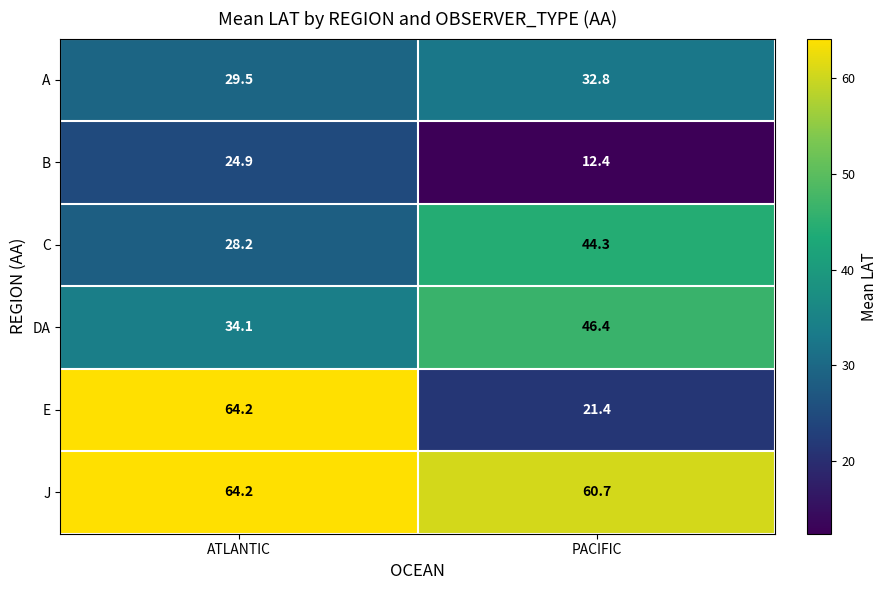

Reading left to right, list all the values displayed in this chart.

A: 29.5	32.8
B: 24.9	12.4
C: 28.2	44.3
DA: 34.1	46.4
E: 64.2	21.4
J: 64.2	60.7